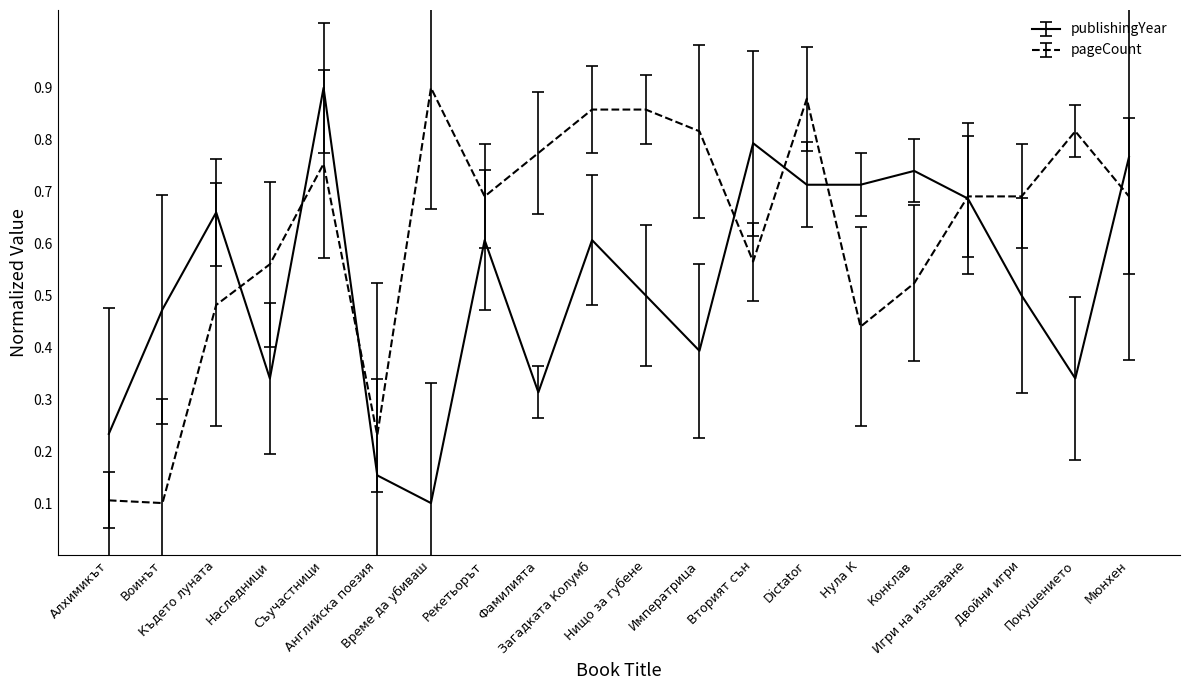

List the series in order of their overall mean, lowest first.

publishingYear, pageCount